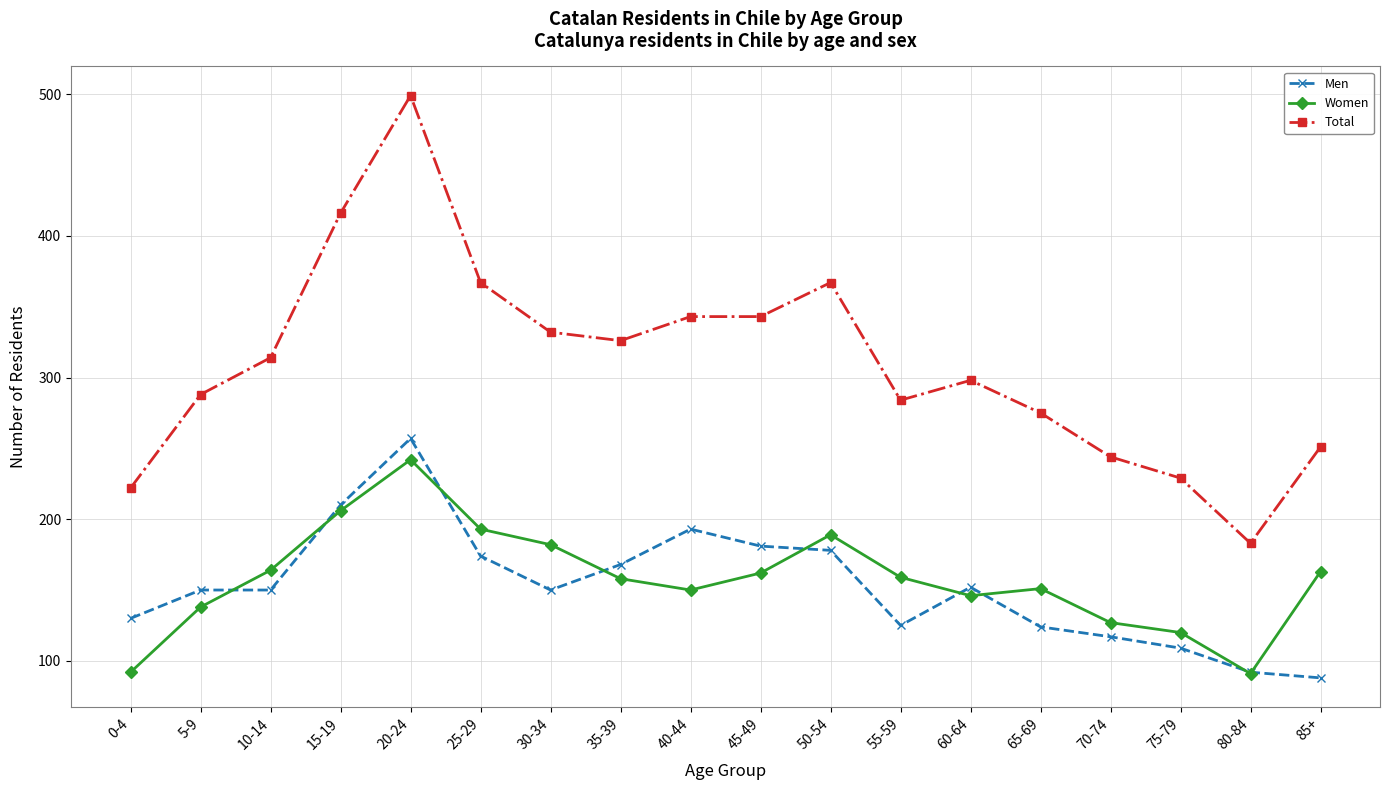

True or false: Women has more than 0 interior local peaks.

True